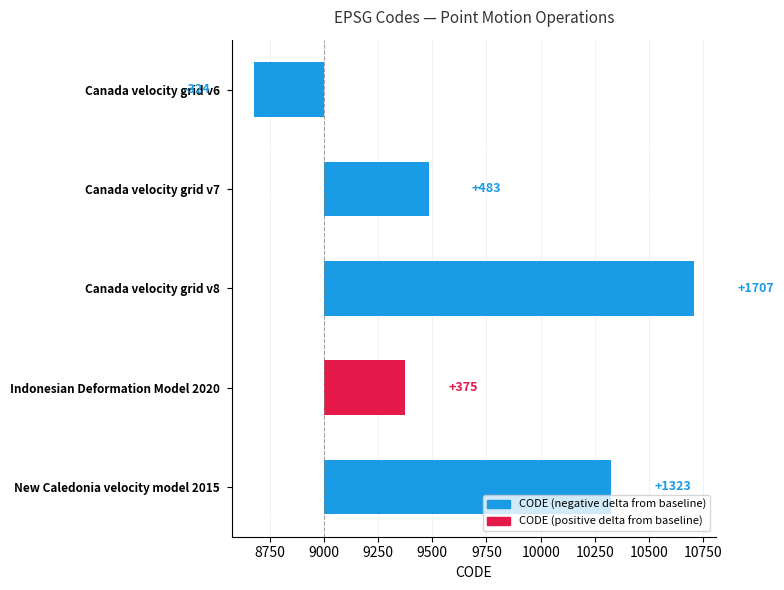

How many negative values are there?

1